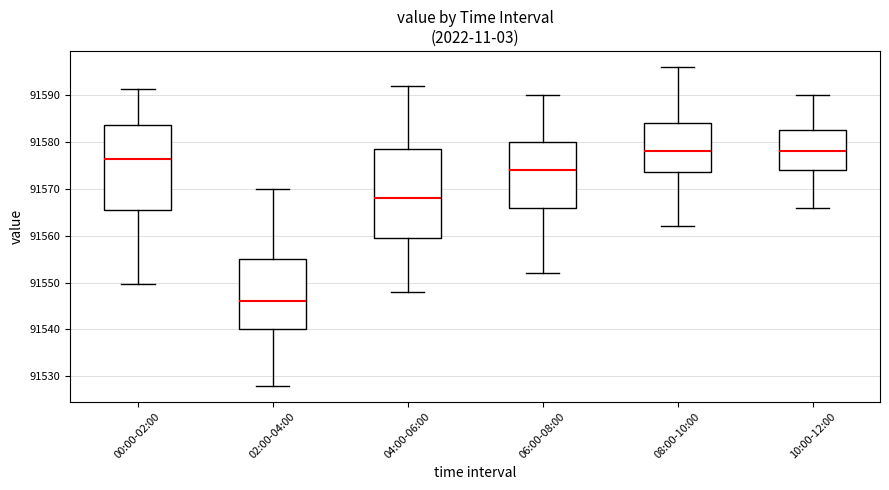

Reading left to right, transcribe this box plot: for each box, give where its median line is, the range the box spans, and where its two whiskers end, as read against the y-axis. The values are not printed on the chart, so give them approximately, as read against the axis.

00:00-02:00: median 91576, box 91565 to 91584, whiskers 91550 to 91591
02:00-04:00: median 91546, box 91540 to 91555, whiskers 91528 to 91570
04:00-06:00: median 91568, box 91560 to 91579, whiskers 91548 to 91592
06:00-08:00: median 91574, box 91566 to 91580, whiskers 91552 to 91590
08:00-10:00: median 91578, box 91574 to 91584, whiskers 91562 to 91596
10:00-12:00: median 91578, box 91574 to 91583, whiskers 91566 to 91590